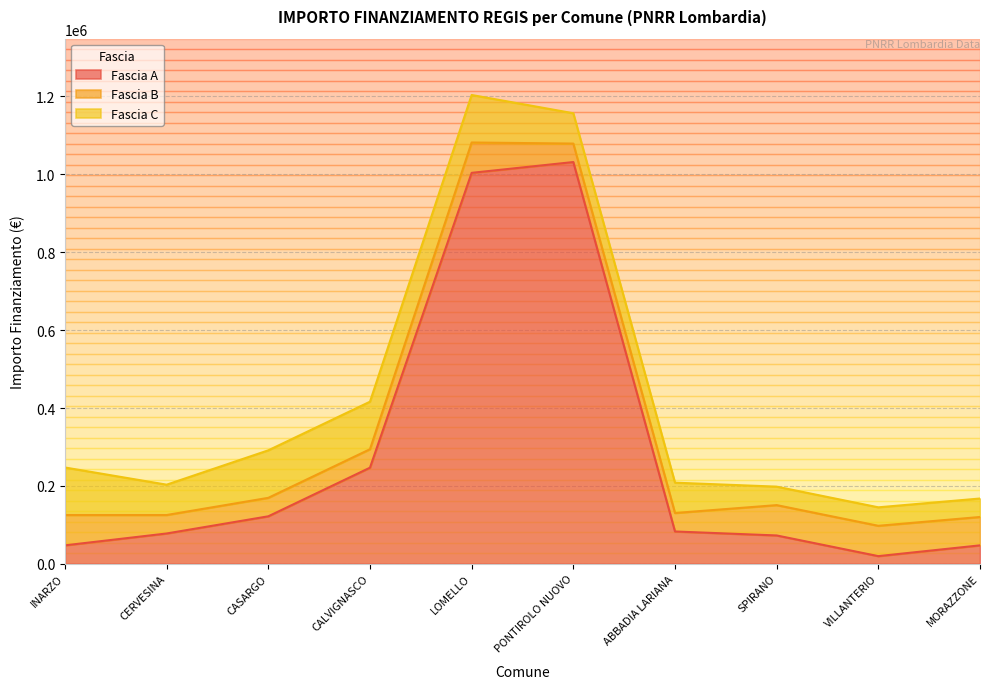

Where do Fascia C and Fascia B first cross each other?

ABBADIA LARIANA and SPIRANO